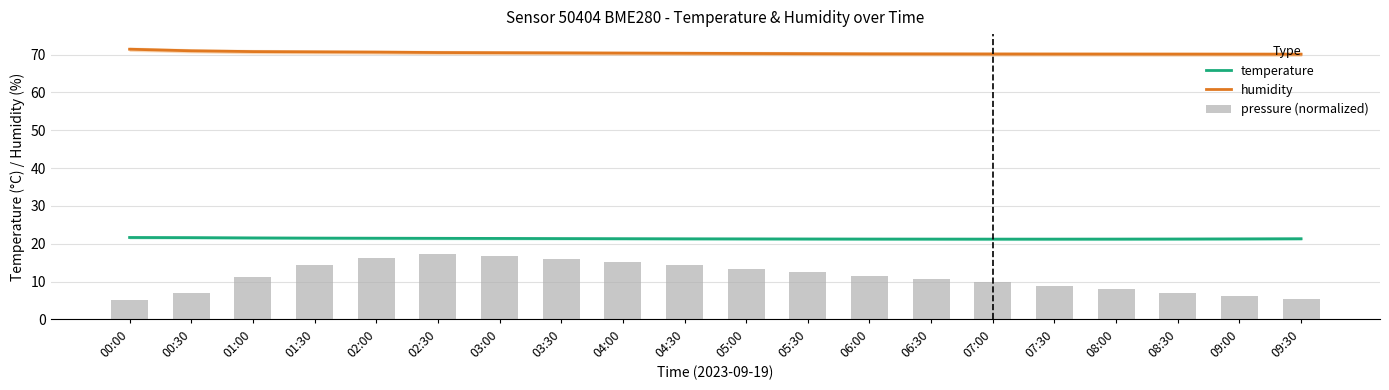

Reading left to right, what are all the values shown in this chart?

temperature: 21.7	21.6	21.6	21.5	21.5	21.4	21.4	21.4	21.4	21.3	21.3	21.3	21.3	21.2	21.2	21.2	21.2	21.3	21.3	21.3
humidity: 71.4	71.0	70.8	70.7	70.7	70.5	70.5	70.5	70.4	70.3	70.3	70.2	70.2	70.2	70.2	70.2	70.1	70.1	70.1	70.1
pressure (normalized): 5.1	7.0	11.3	14.4	16.3	17.2	16.8	16.0	15.2	14.3	13.4	12.5	11.6	10.7	9.8	8.9	8.0	7.1	6.2	5.3